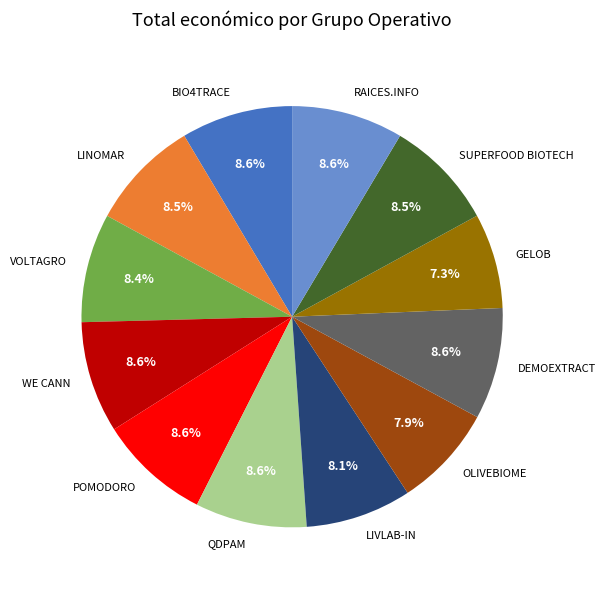

What is the smallest slice in the pie chart?

GELOB